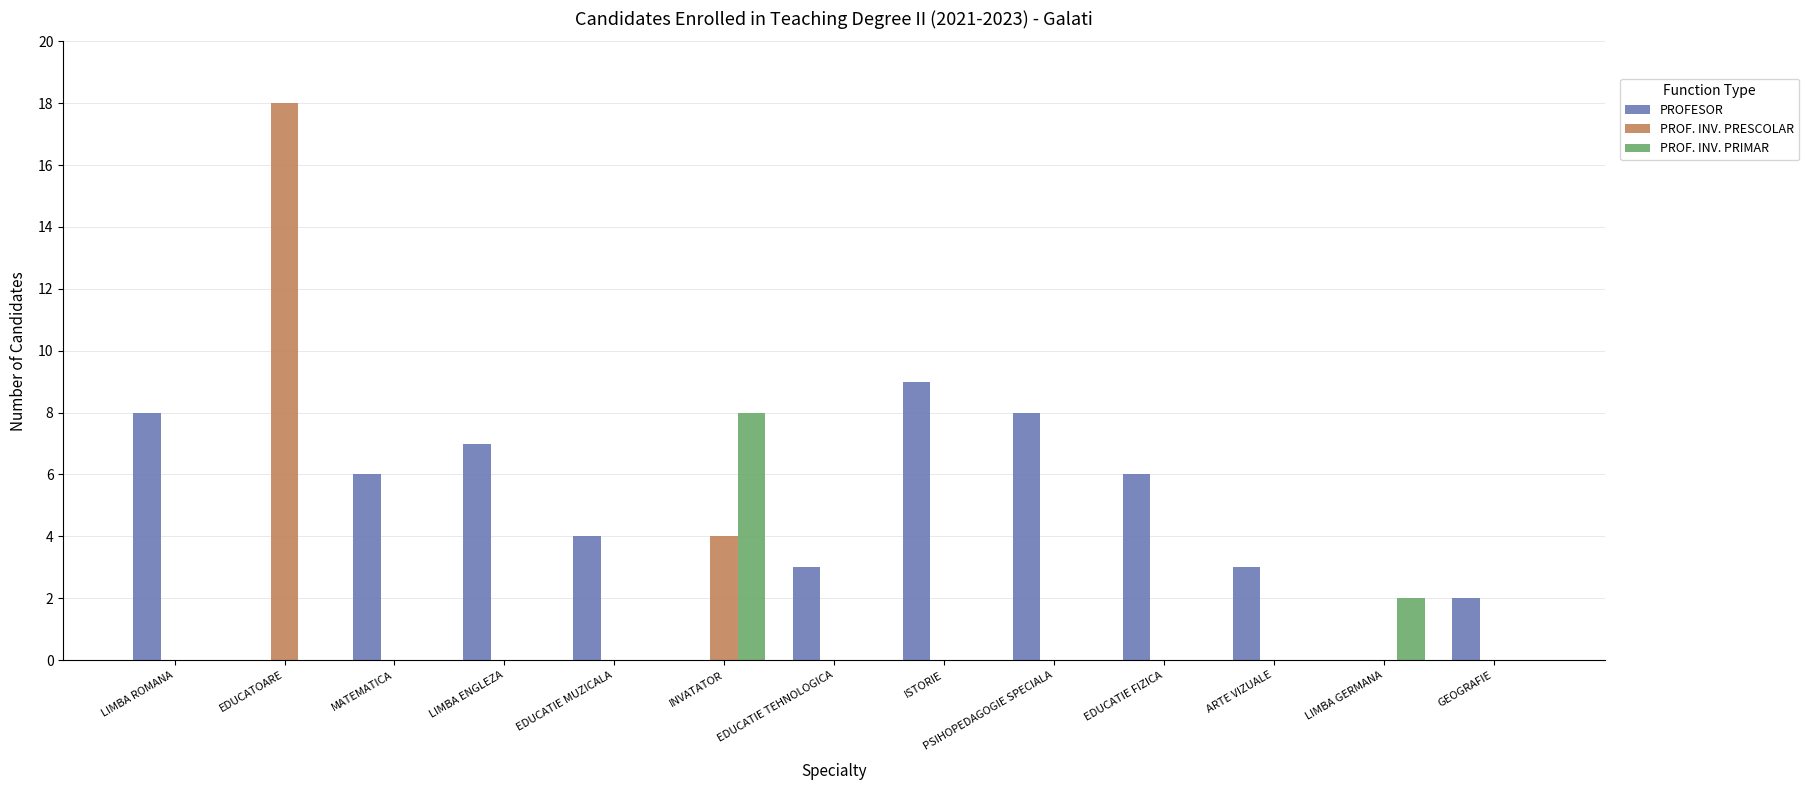

Between INVATATOR and EDUCATIE TEHNOLOGICA, which series saw the biggest shift?

PROF. INV. PRIMAR